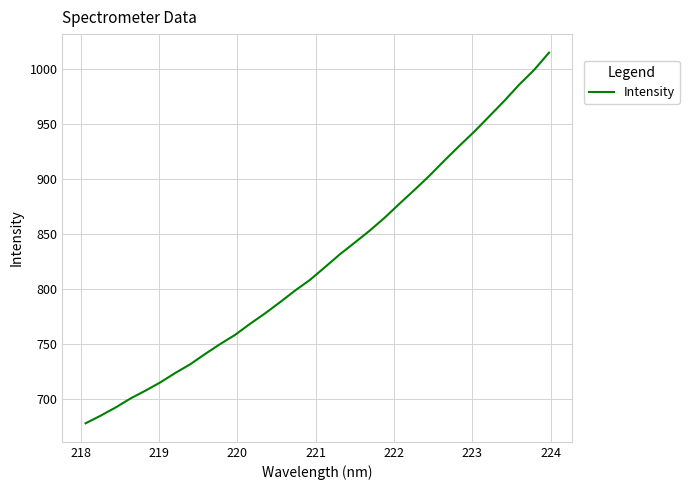

What is the minimum value shown in the chart?

677.7